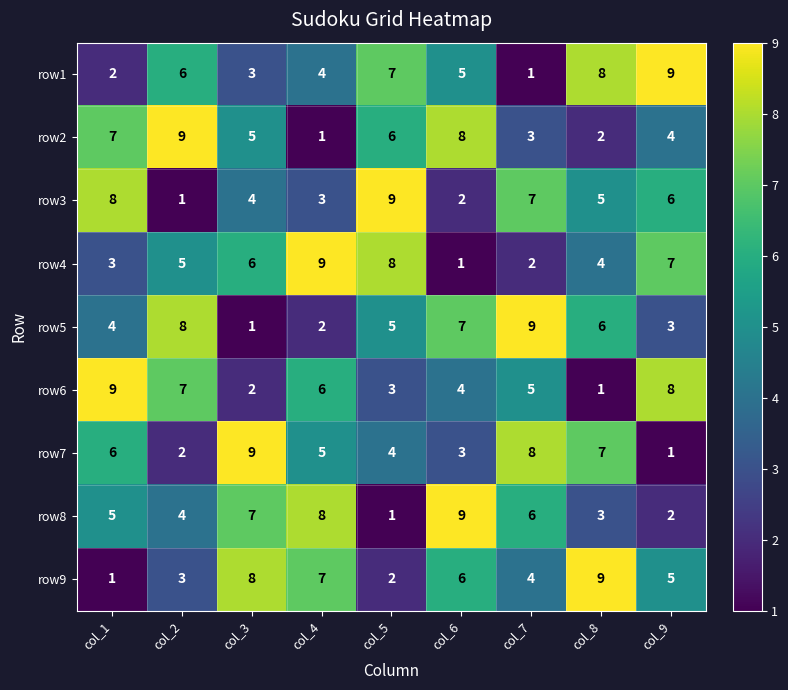

What is the total value across all series at col_7?

45